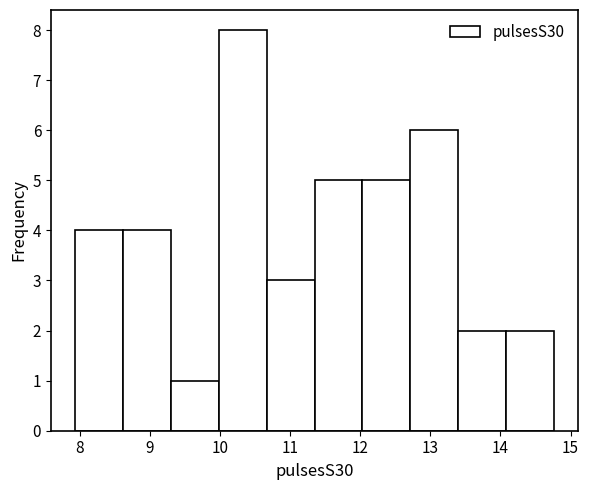

Over which range of the x-axis is the bar tallest?

10.0 to 10.7